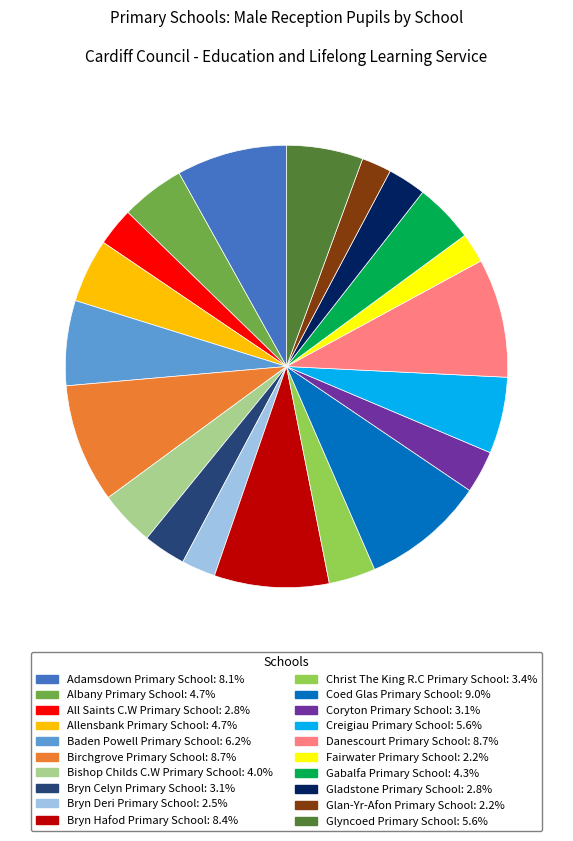

Is Baden Powell Primary School the majority of the pie?

No